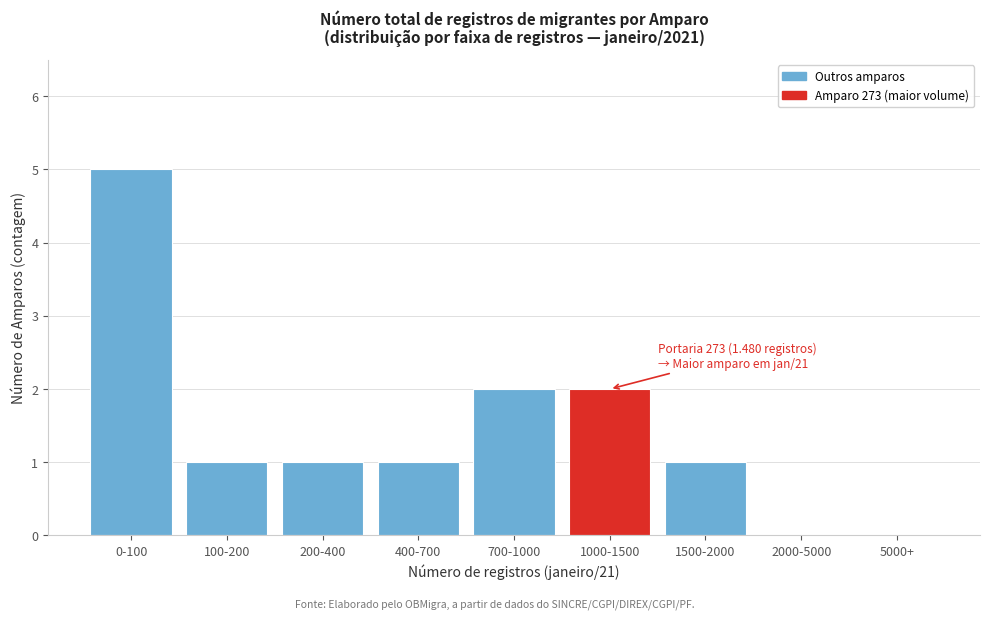

Reading left to right, list all the values displayed in this chart.

0-100=5	100-200=1	200-400=1	400-700=1	700-1000=2	1000-1500=2	1500-2000=1	2000-5000=0	5000+=0